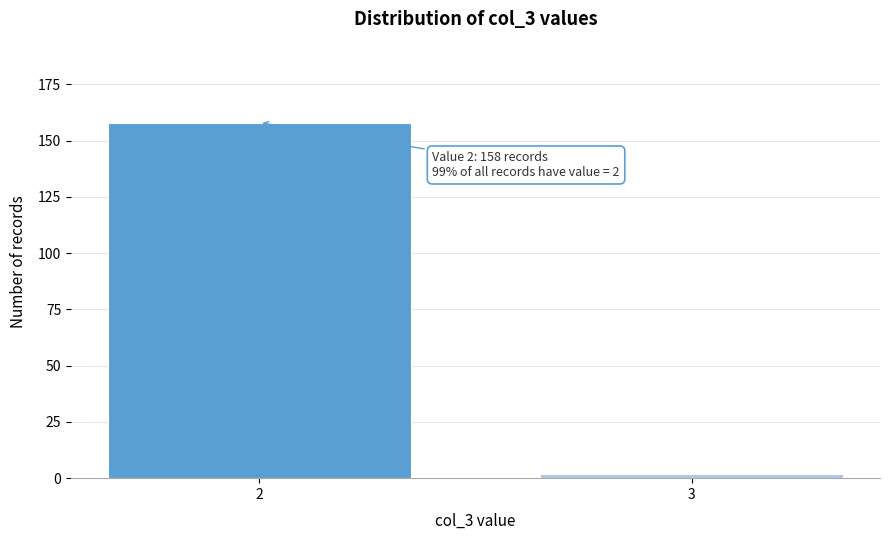

Reading left to right, list all the values displayed in this chart.

2=158	3=2